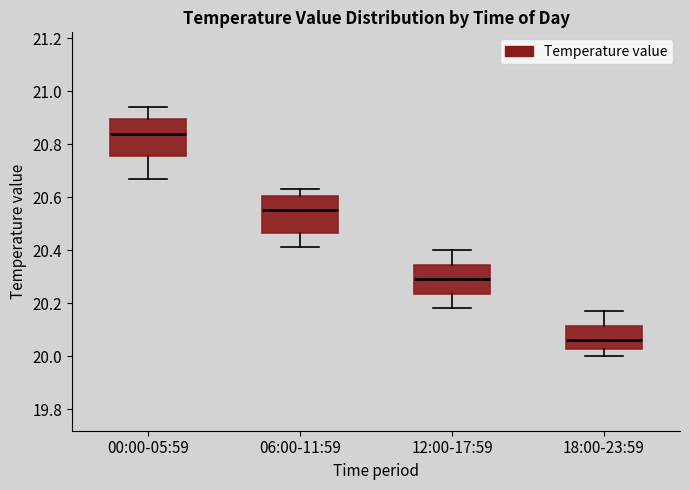

Reading left to right, transcribe this box plot: for each box, give where its median line is, the range the box spans, and where its two whiskers end, as read against the y-axis. The values are not printed on the chart, so give them approximately, as read against the axis.

00:00-05:59: median 20.84, box 20.76 to 20.90, whiskers 20.68 to 20.94
06:00-11:59: median 20.56, box 20.46 to 20.60, whiskers 20.42 to 20.64
12:00-17:59: median 20.30, box 20.24 to 20.34, whiskers 20.18 to 20.40
18:00-23:59: median 20.06, box 20.02 to 20.12, whiskers 20.00 to 20.18